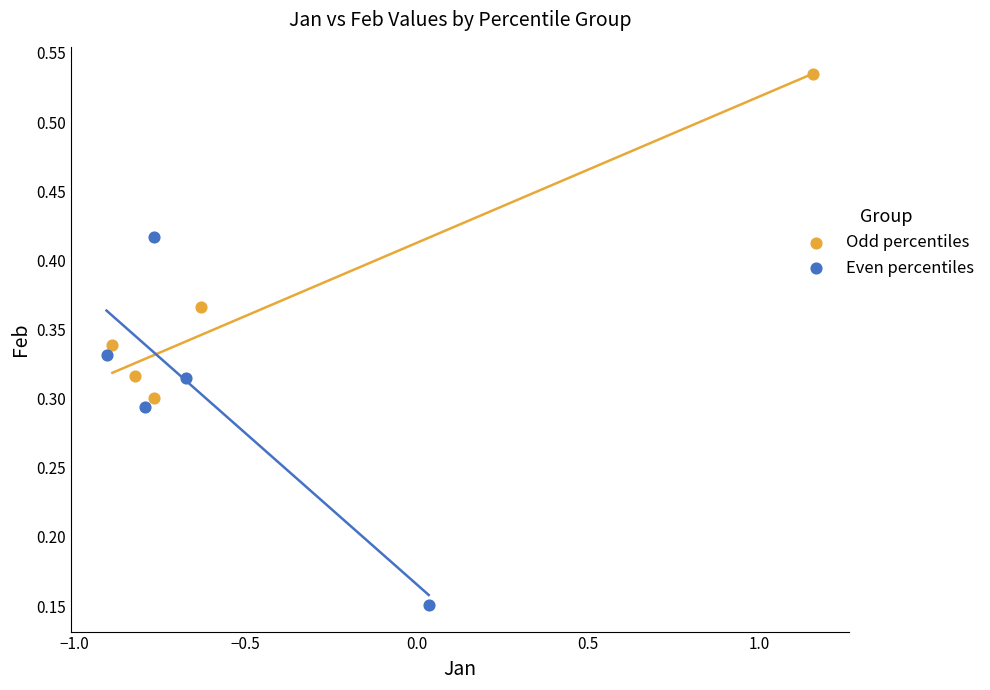

Which series reaches the maximum Y coordinate?

Odd percentiles